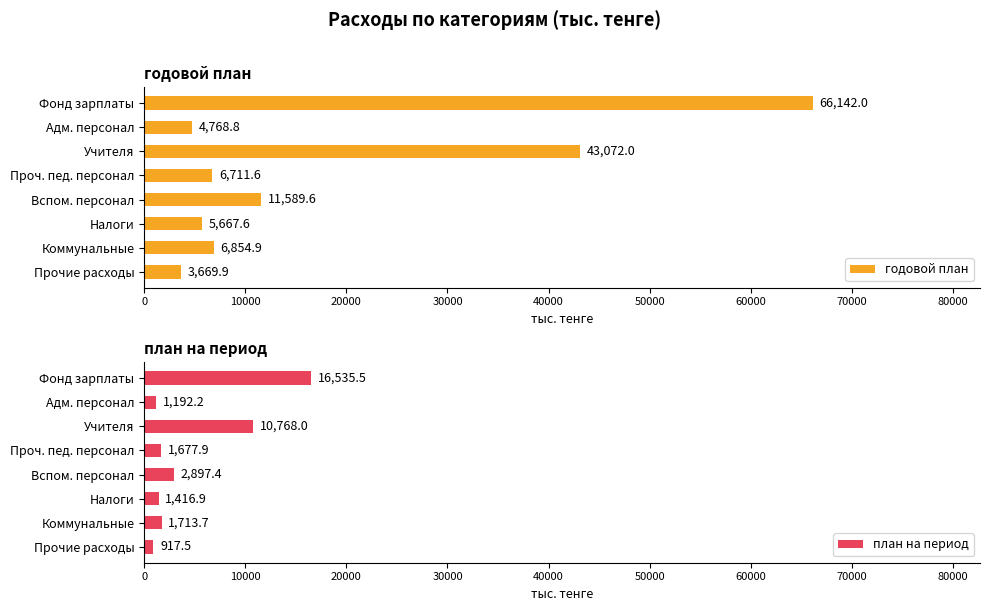

How many data points in план на период are above 1713?

4